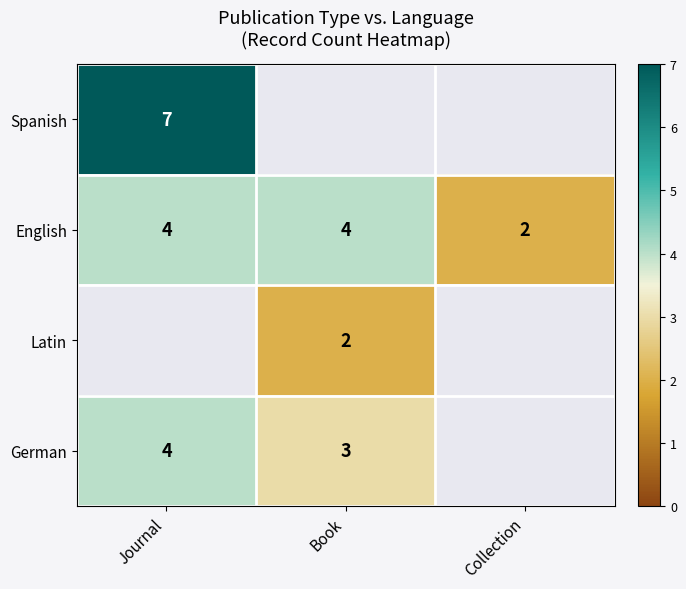

At how many categories does at least one series exceed 5?

1